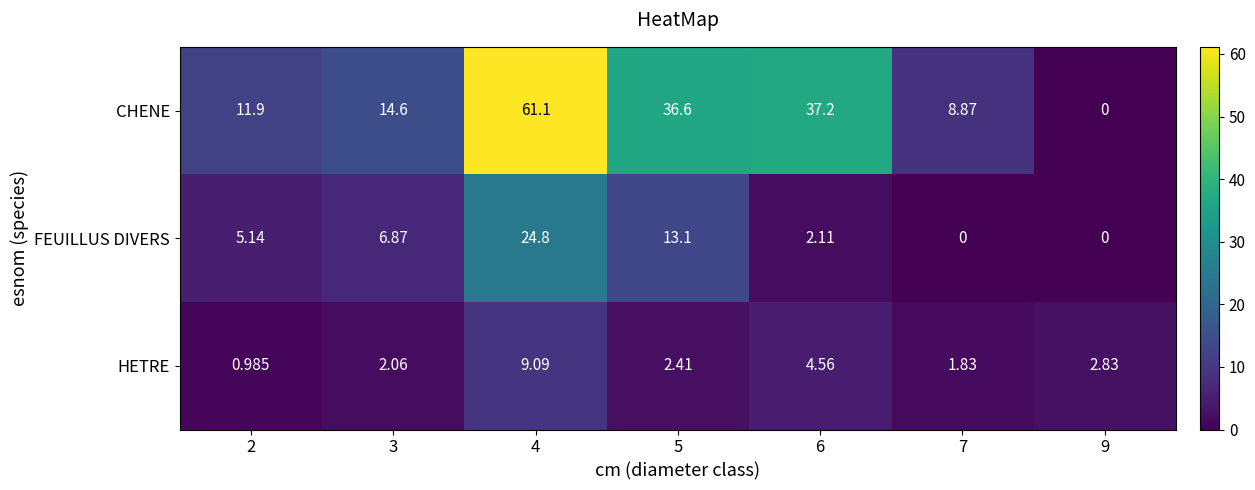

At how many categories does at least one series exceed 17?

3